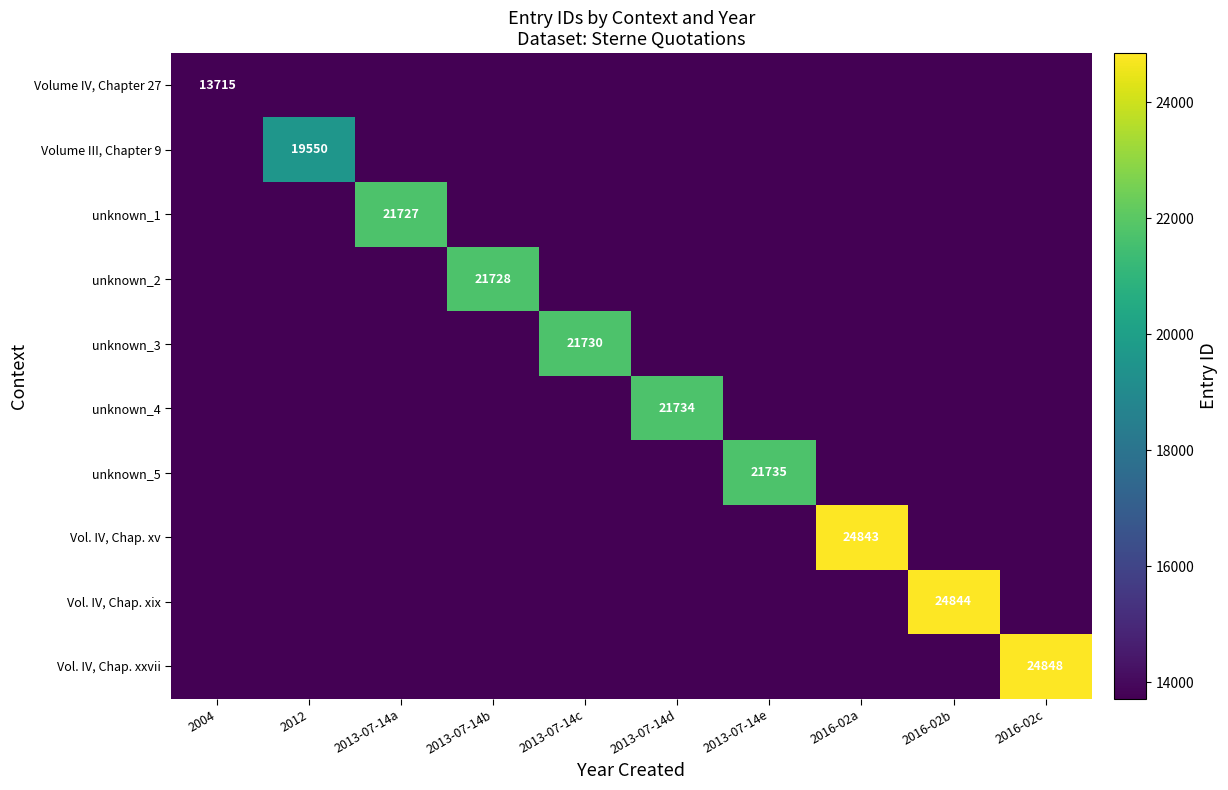

What is the greatest value displayed?

24848